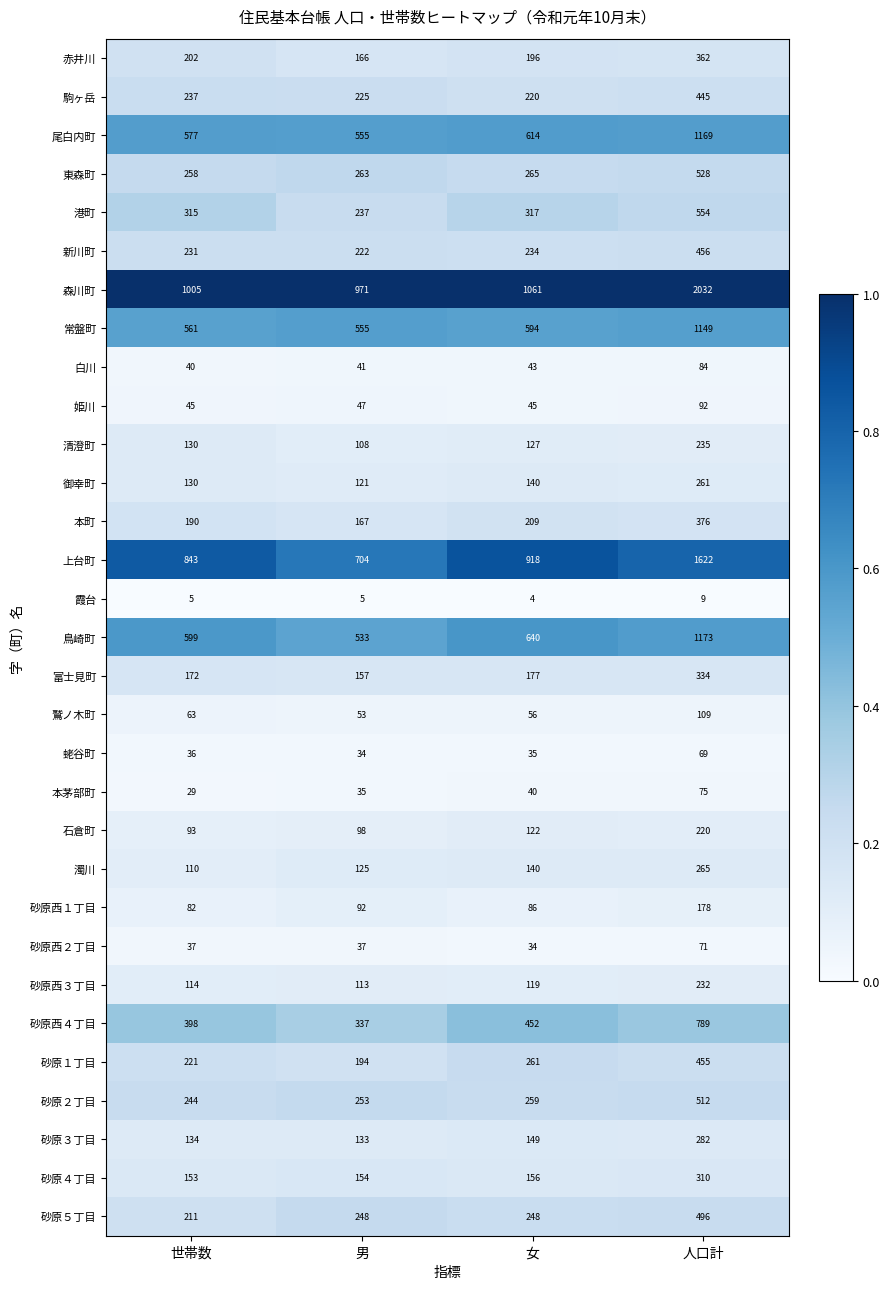

At which label does 砂原２丁目 reach its peak?

人口計